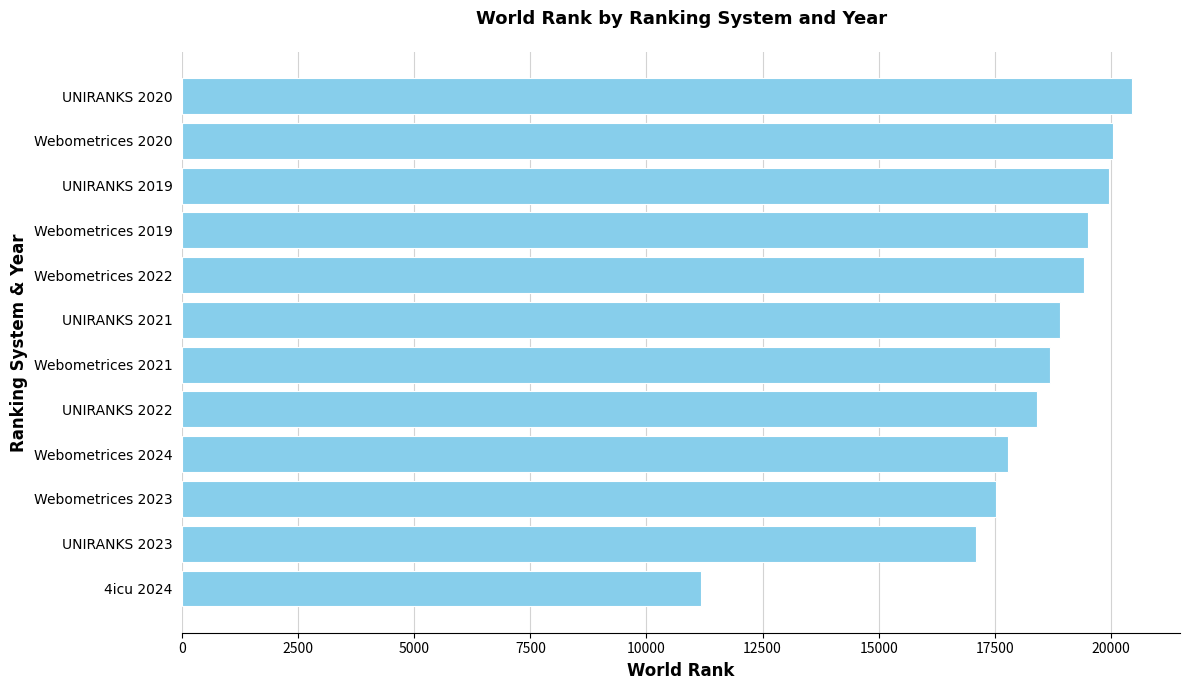

Which label corresponds to the largest value in the chart?

UNIRANKS 2020